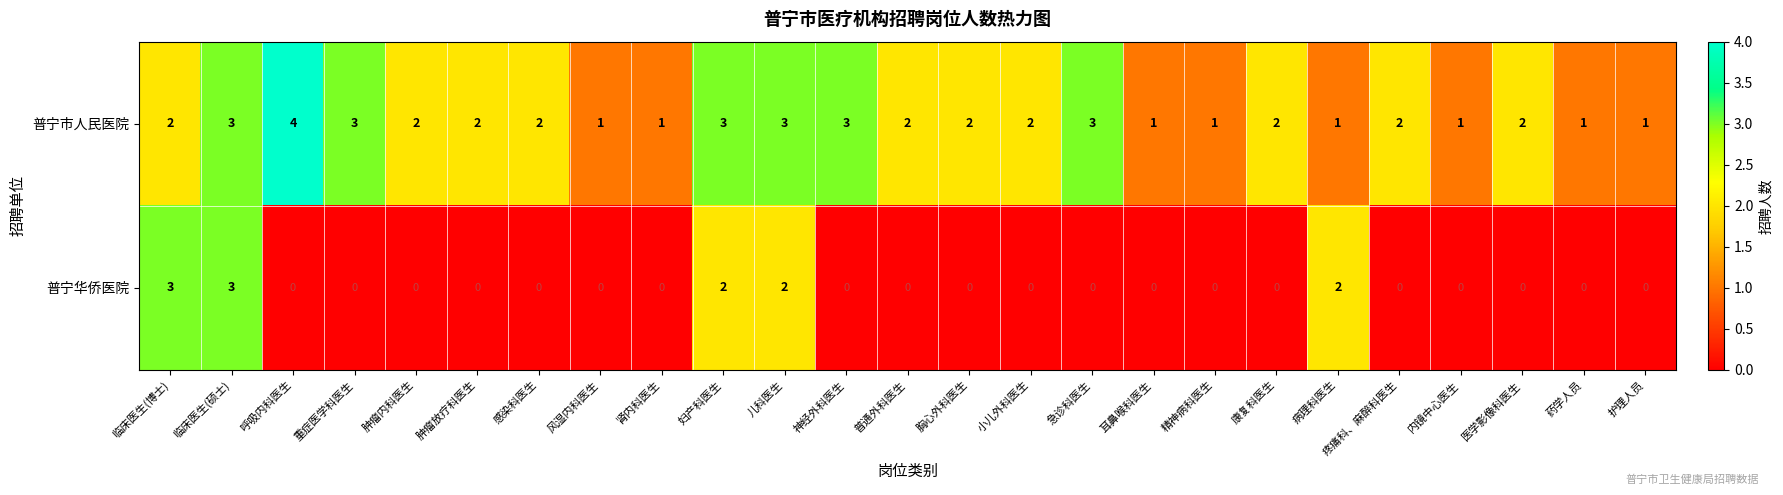

Which series changed the most between 临床医生(博士) and 小儿外科医生?

普宁华侨医院